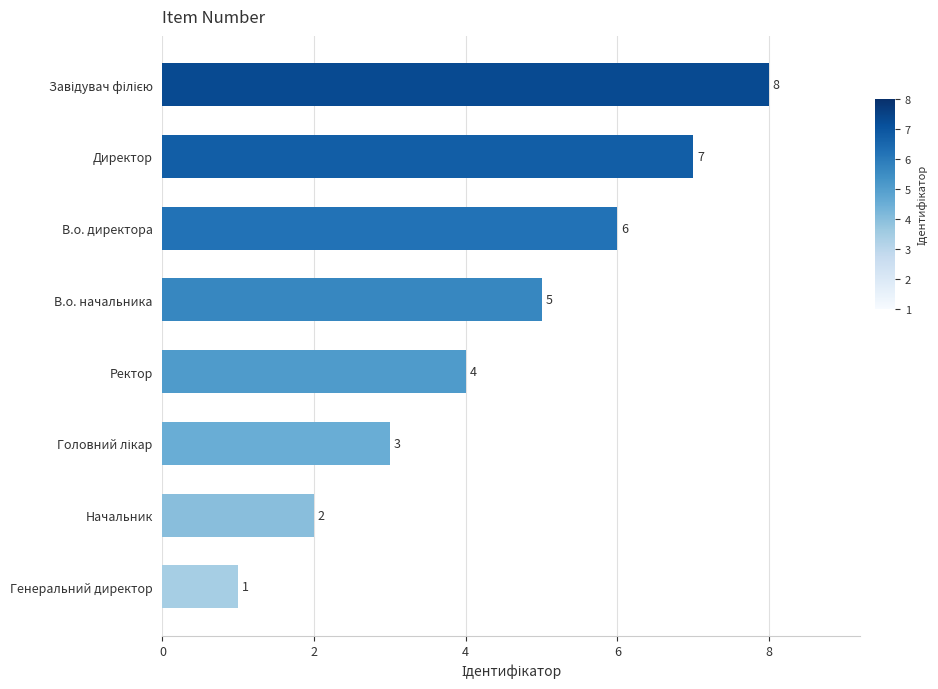

How many values are between 3 and 7?

5